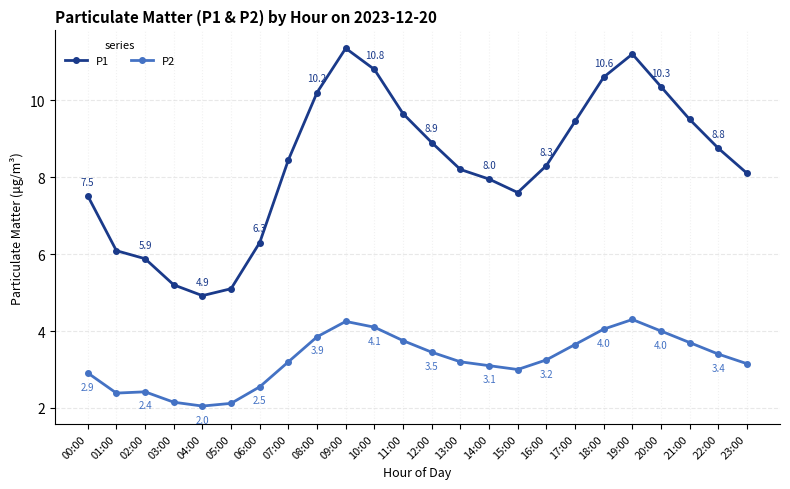

At which label is P2 closest to 3?

15:00